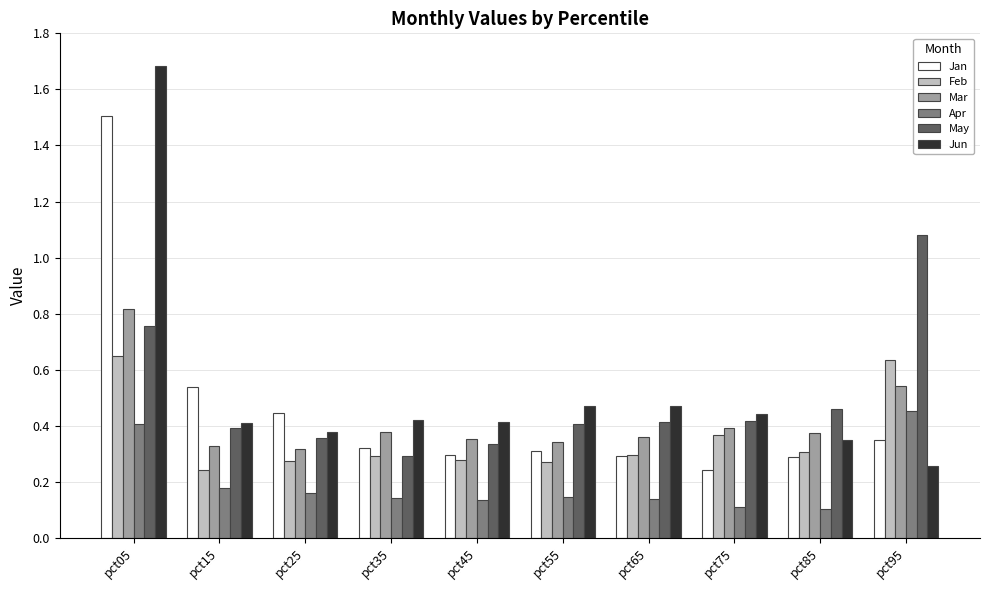

Which series changed the most between pct85 and pct95?

May